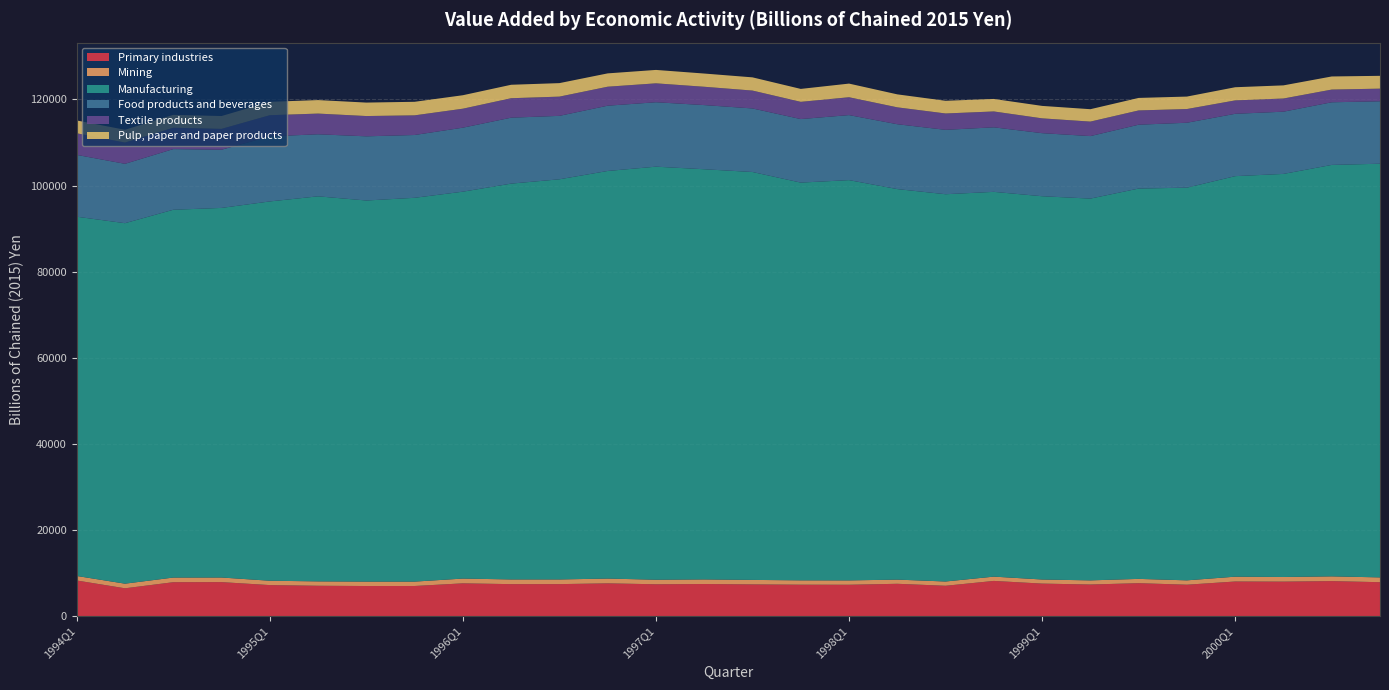

Reading left to right, what are all the values shown in this chart?

Primary industries: 8249.3	6433.5	7848.3	7869.8	7178.0	7020.6	6962.8	6967.9	7585.4	7399.8	7403.1	7583.2	7368.9	7428.8	7339.1	7269.9	7256.3	7480.4	7020.8	8146.0	7526.7	7311.4	7623.9	7266.8	8011.8	7984.0	8105.5	7850.9
Mining: 1049.4	1075.0	1079.7	1070.3	1012.9	1021.3	1025.2	1019.1	1109.1	1091.2	1087.4	1111.6	1056.8	1067.1	1044.0	1011.9	1011.5	969.8	991.8	1000.3	949.0	962.4	996.1	1013.5	1123.7	1077.0	1101.3	1115.8
Manufacturing: 83464.0	83750.3	85452.0	85865.6	88120.6	89458.0	88541.4	89169.6	89886.4	91959.9	92965.7	94696.0	95963.5	95294.1	94769.0	92406.7	92995.1	90732.3	89973.8	89391.6	89046.6	88698.5	90684.3	91232.5	93052.0	93644.9	95590.7	96106.8
Food products and beverages: 14364.4	13791.6	14090.6	13519.7	15120.5	14413.5	14907.8	14591.1	14868.0	15318.7	14737.6	15163.4	14967.2	14906.2	14763.8	14759.1	15107.8	15066.9	14960.1	14990.7	14649.4	14521.2	14833.8	15082.3	14482.4	14457.5	14551.1	14504.6
Textile products: 5017.3	4941.2	4958.1	4842.8	4912.0	4808.9	4713.2	4565.3	4409.3	4521.6	4468.8	4413.6	4393.3	4256.9	4154.0	4001.8	4147.6	3923.4	3802.2	3688.0	3443.5	3366.9	3317.1	3185.5	3115.5	3060.1	2952.9	2936.4
Pulp, paper and paper products: 2979.5	2969.8	2998.0	2982.9	3110.2	3135.7	3127.3	3146.6	3128.0	3125.6	3136.7	3094.2	3115.5	3072.4	3068.9	3004.1	3170.6	3015.5	2945.4	2907.0	2890.7	2880.3	2905.2	2893.2	3058.3	3052.4	3044.1	2979.0